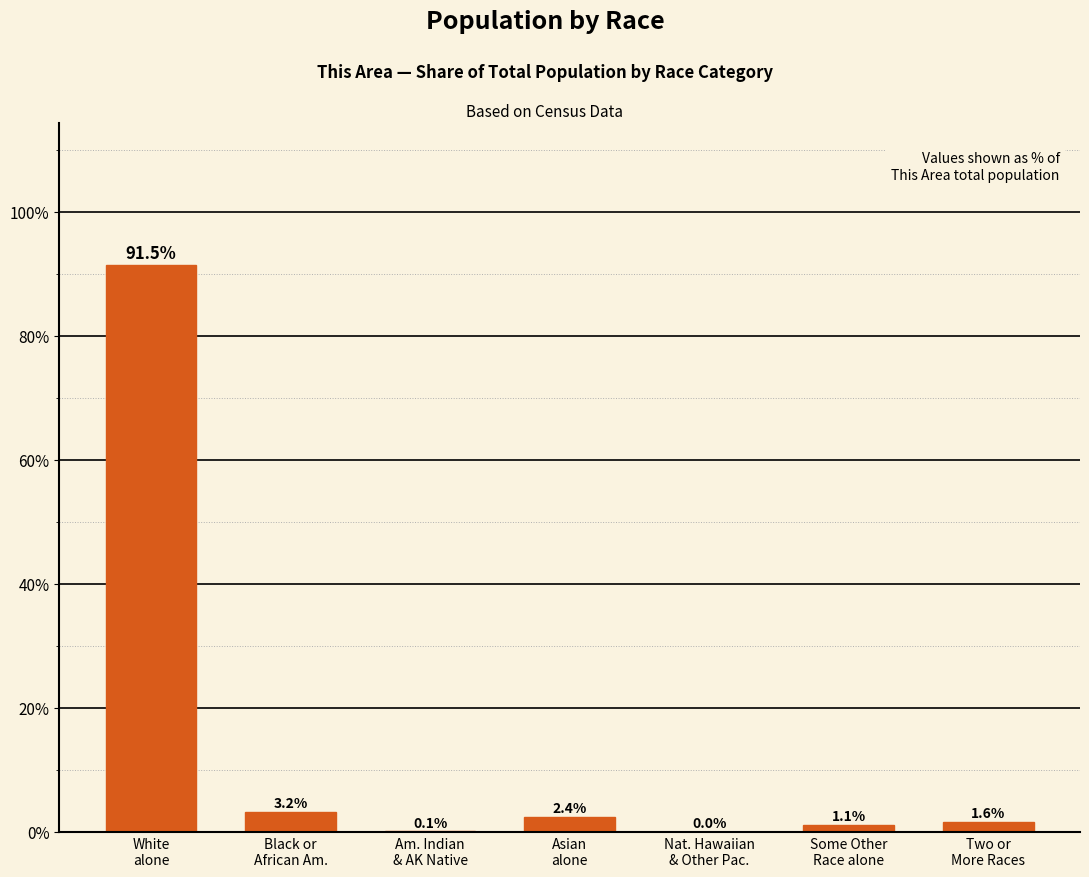

What is the difference between the values at Asian
alone and Black or
African Am.?

0.8